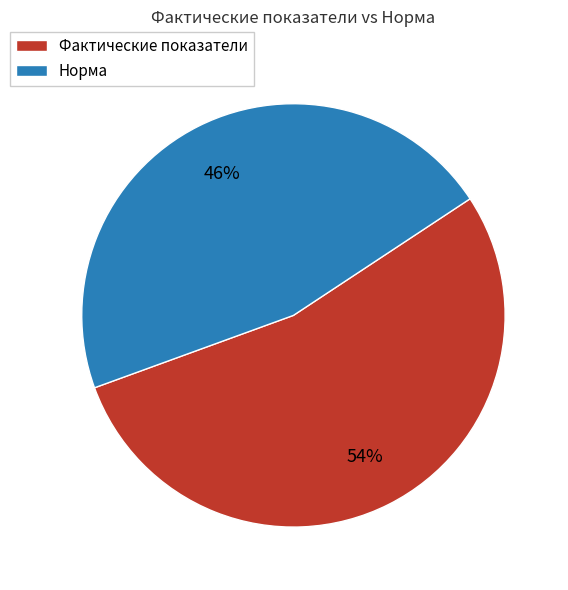

What percentage is the Норма slice, to the nearest percent?

46%